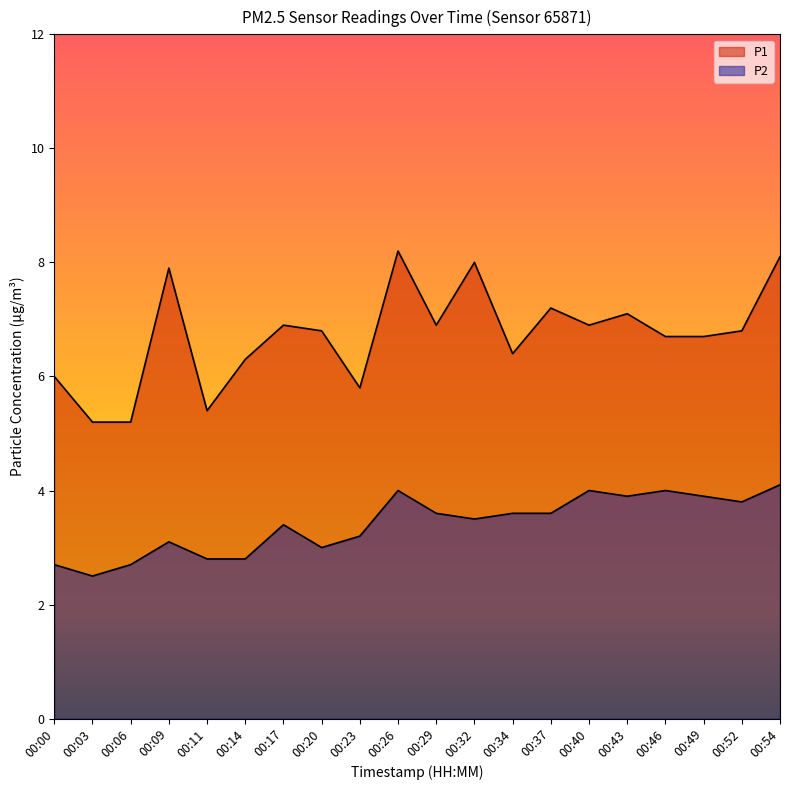

At which category is the sum across all series the highest?

00:26